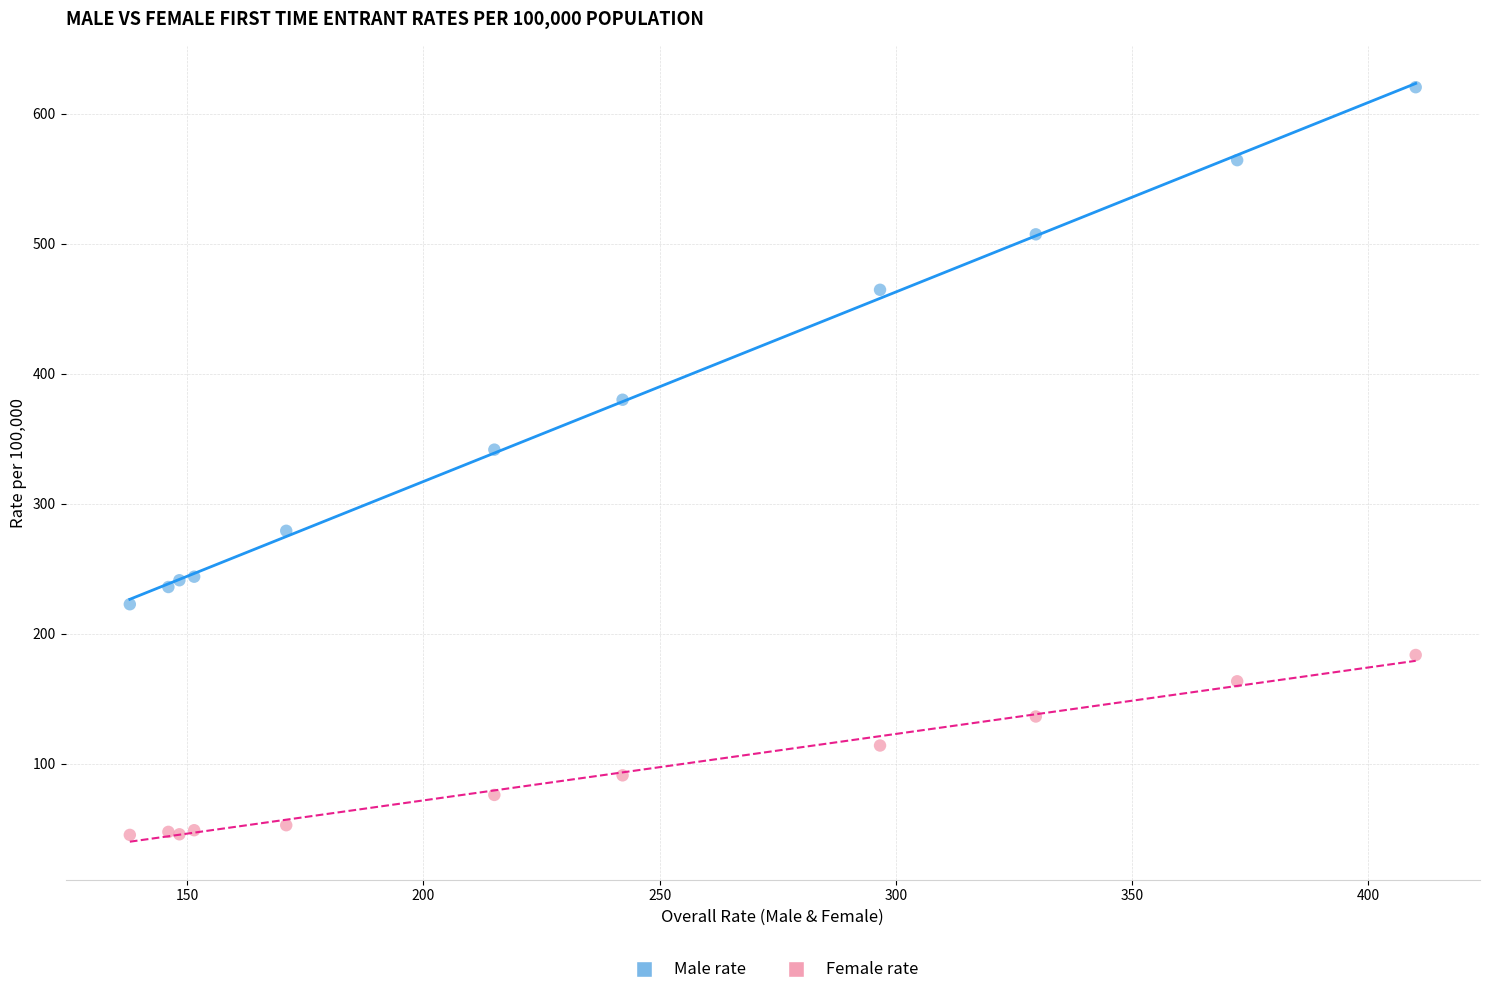

Which series contains the highest Y value?

Male rate